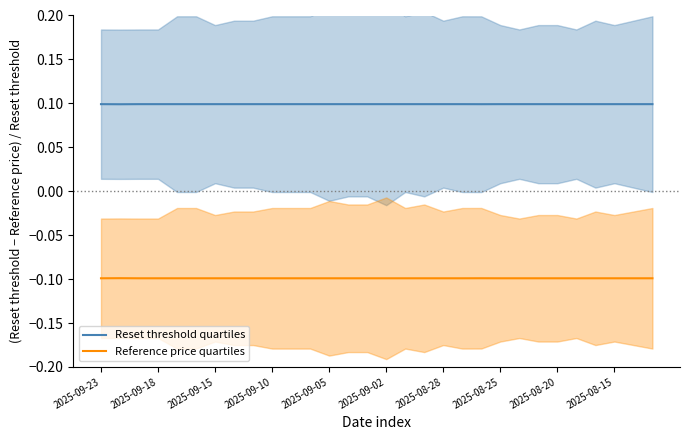

True or false: Reset threshold quartiles has a value of 0.1 at 2025-09-05.

True